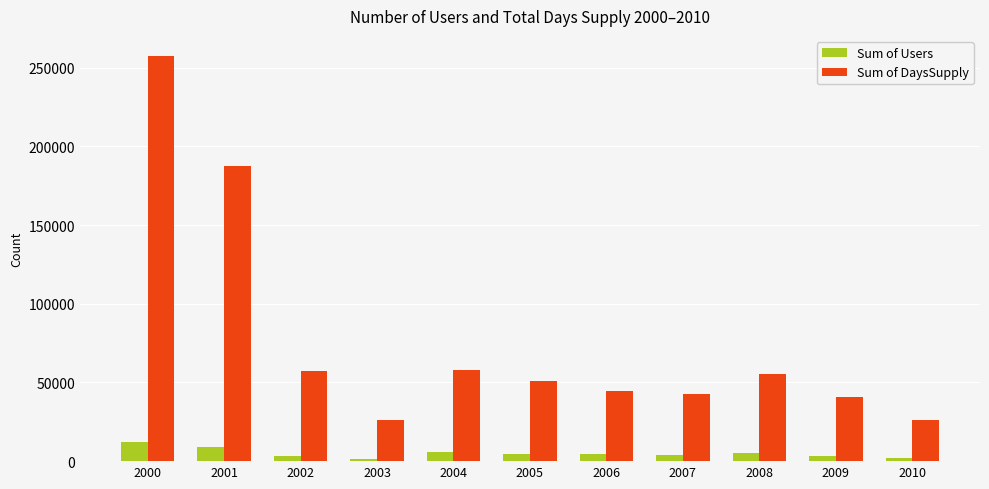

What is the lowest value of the Sum of DaysSupply series?

25930